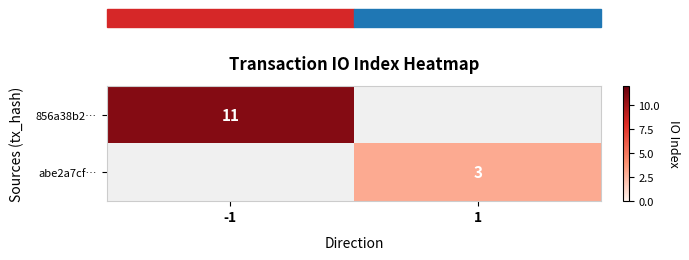

True or false: abe2a7cf… has a value of 5.2 at 1.

False